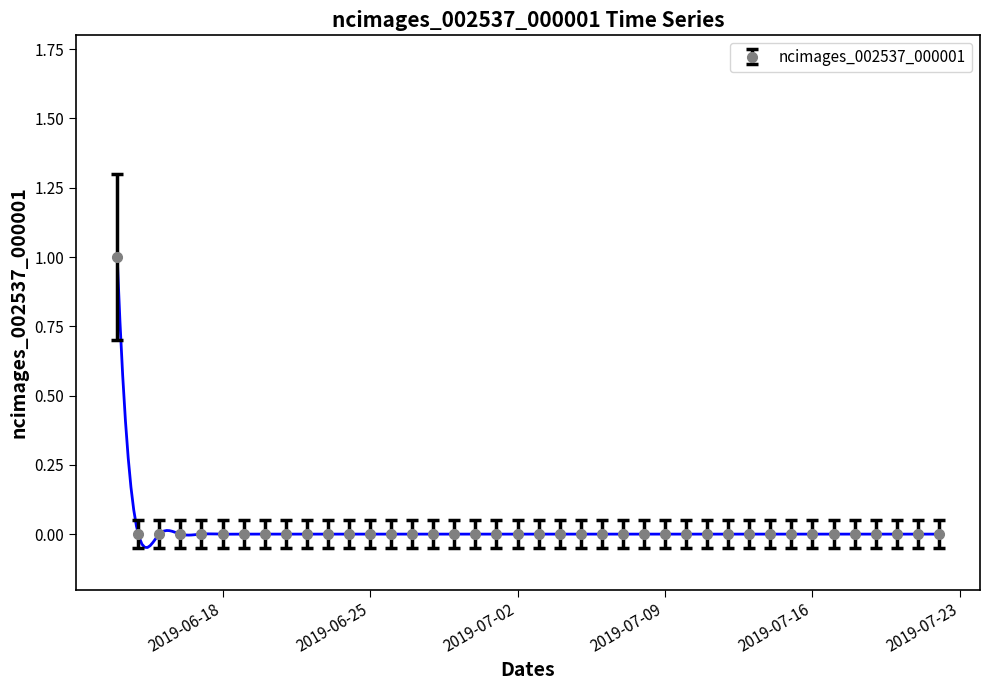

What is the label of the 3rd point from the right?

2019-07-20